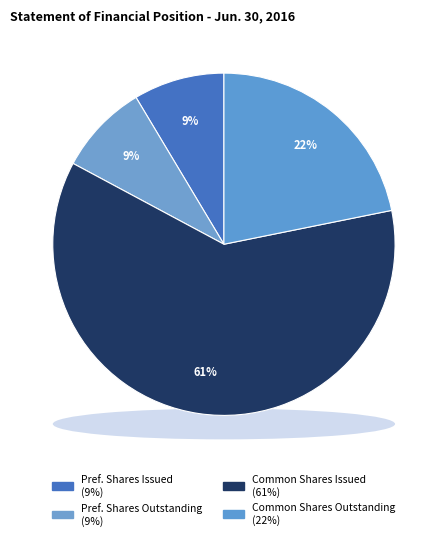

What is the majority slice?

Common Stock, Shares Issued